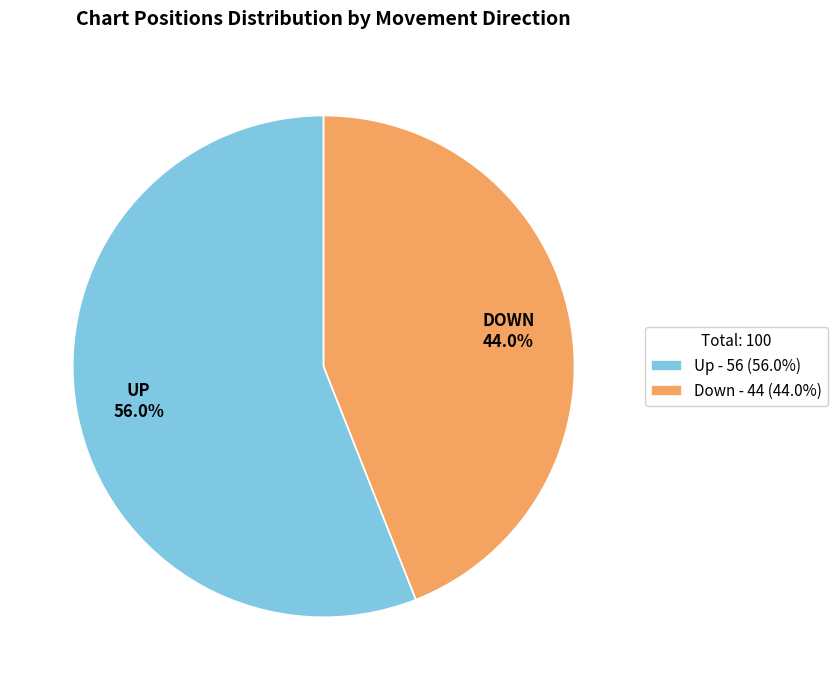

What is the ratio of the value at Up - 56 (56.0%) to the value at Down - 44 (44.0%)?

1.3